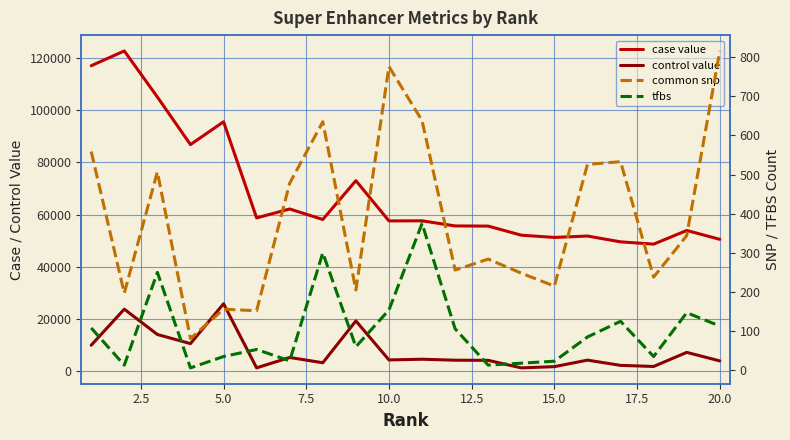

How many interior local valleys does the common snp series have?

7